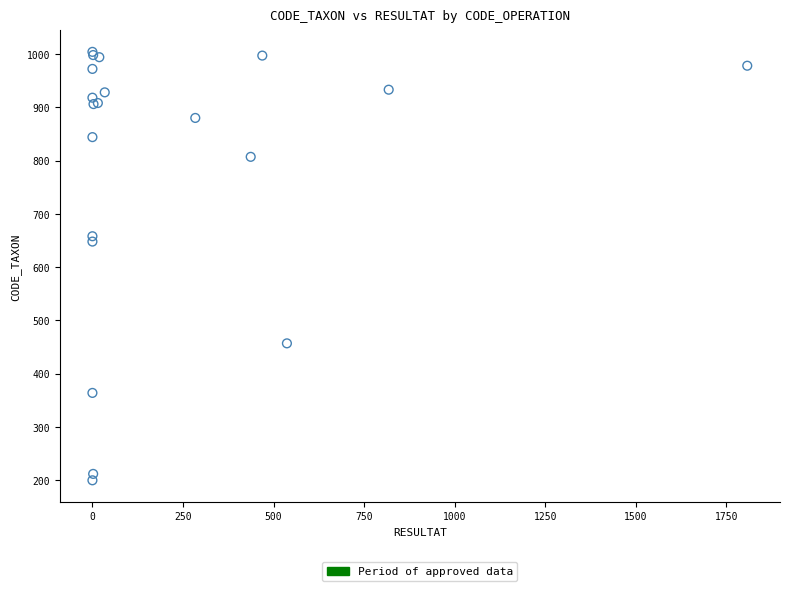

What Y value in the scatter plot is closest to 602?

648